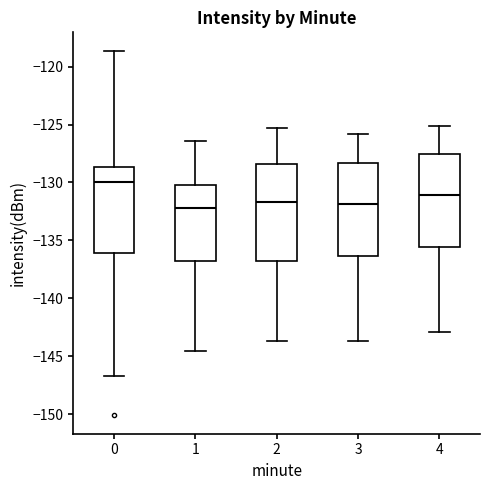

Reading left to right, read every box against the y-axis: the position of its median line, the range the box covers, and the ends of its whiskers. The values are not printed on the chart, so give them approximately, as read against the axis.

0: median -130.0, box -136.0 to -128.5, whiskers -146.5 to -118.5
1: median -132.0, box -137.0 to -130.0, whiskers -144.5 to -126.5
2: median -131.5, box -137.0 to -128.5, whiskers -143.5 to -125.5
3: median -132.0, box -136.5 to -128.5, whiskers -143.5 to -126.0
4: median -131.0, box -135.5 to -127.5, whiskers -143.0 to -125.0